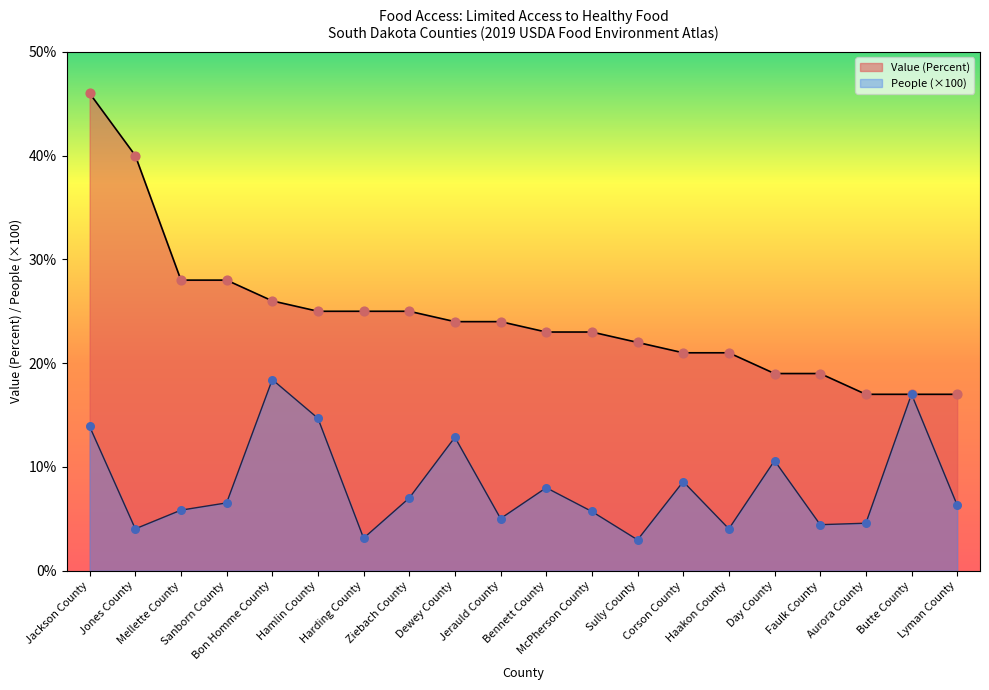

What are all the series names shown in the legend?

Value (Percent), People (×100)